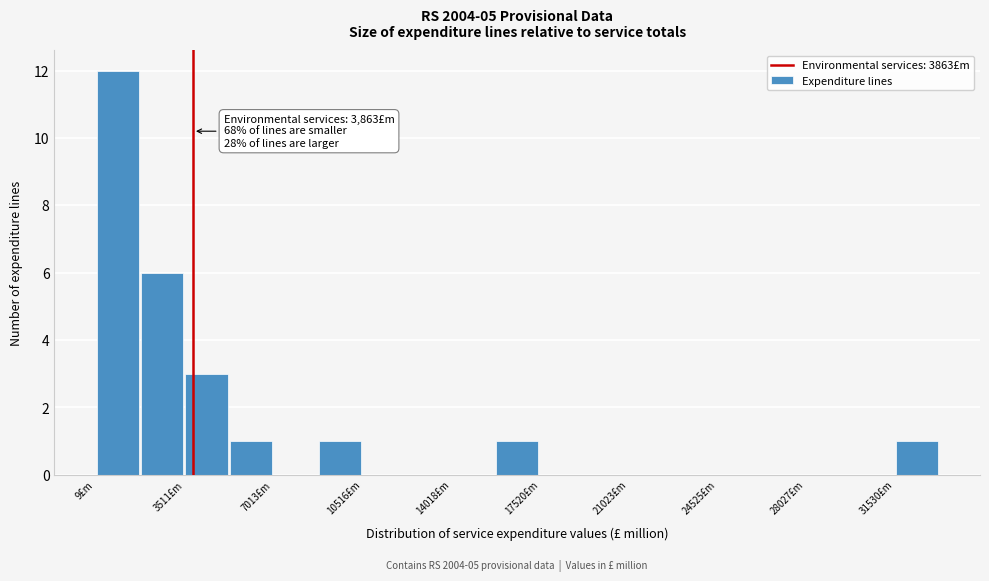

Around what value on the x-axis is the tallest bar? Give the approximate position of its centre, as read against the axis.

1000